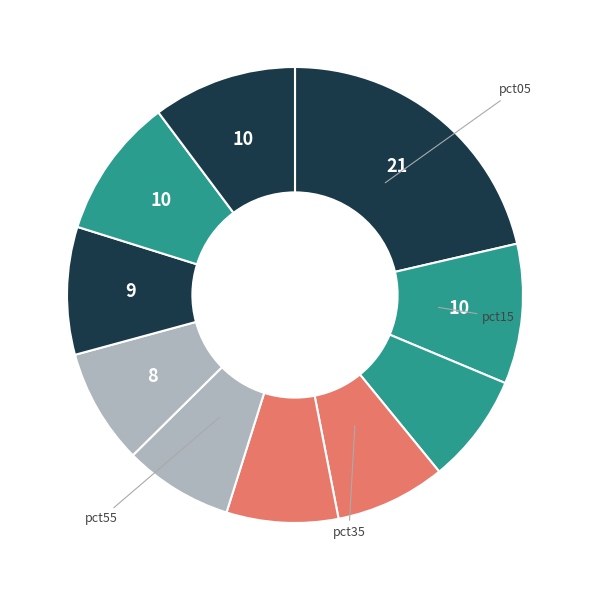

What is the largest slice in the pie chart?

pct05